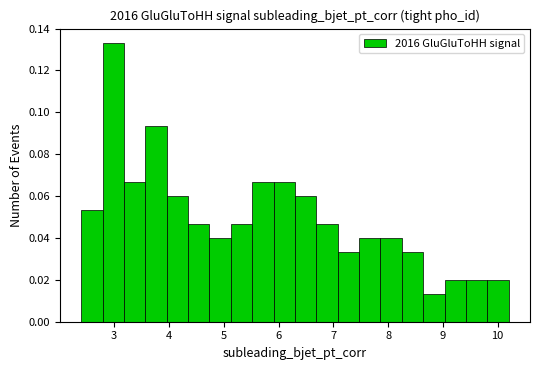

Read against the x-axis, roughly where is the centre of the tallest bar?

3.0